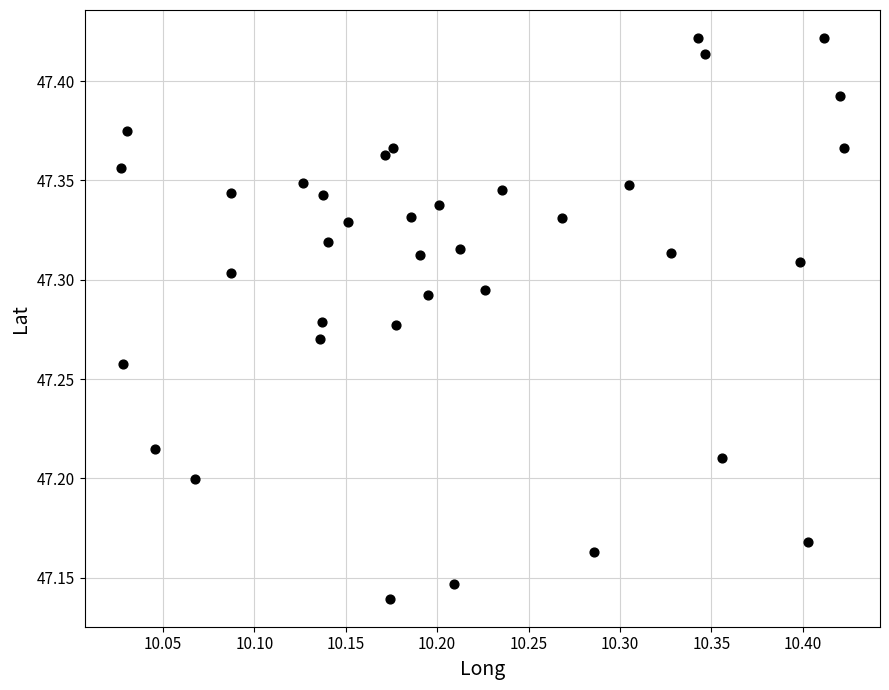

What is the range of X values (max minus min)?

0.4